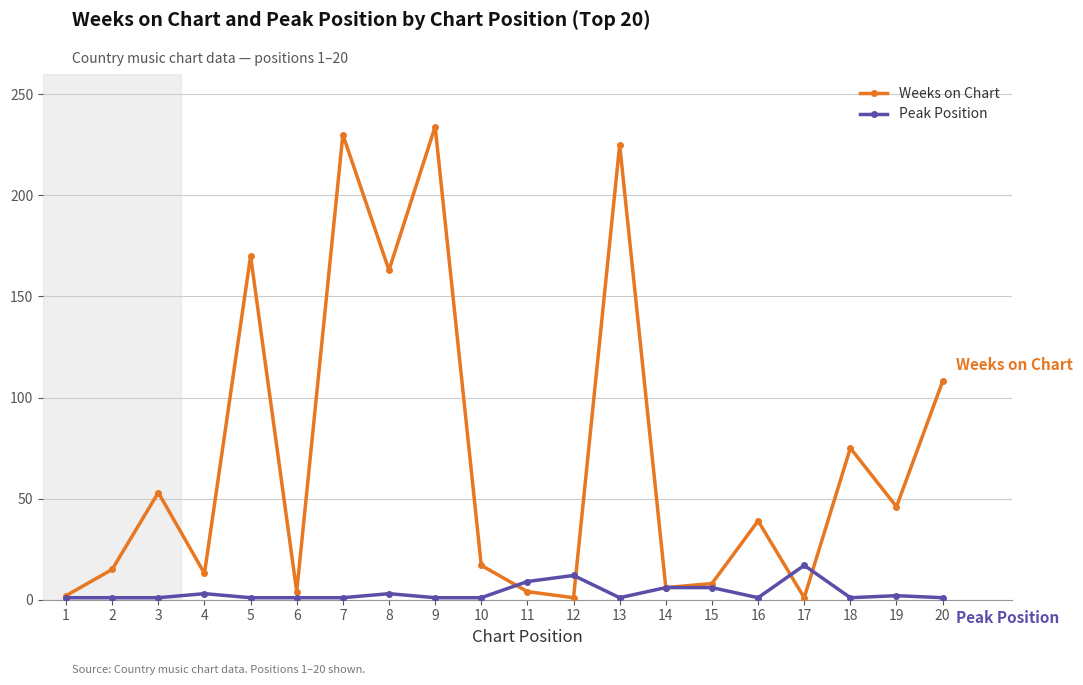

How many lines are shown in the chart?

2